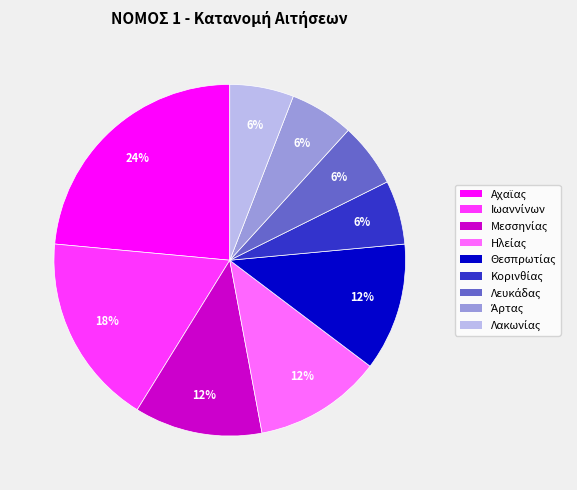

Does any single category account for the majority?

No